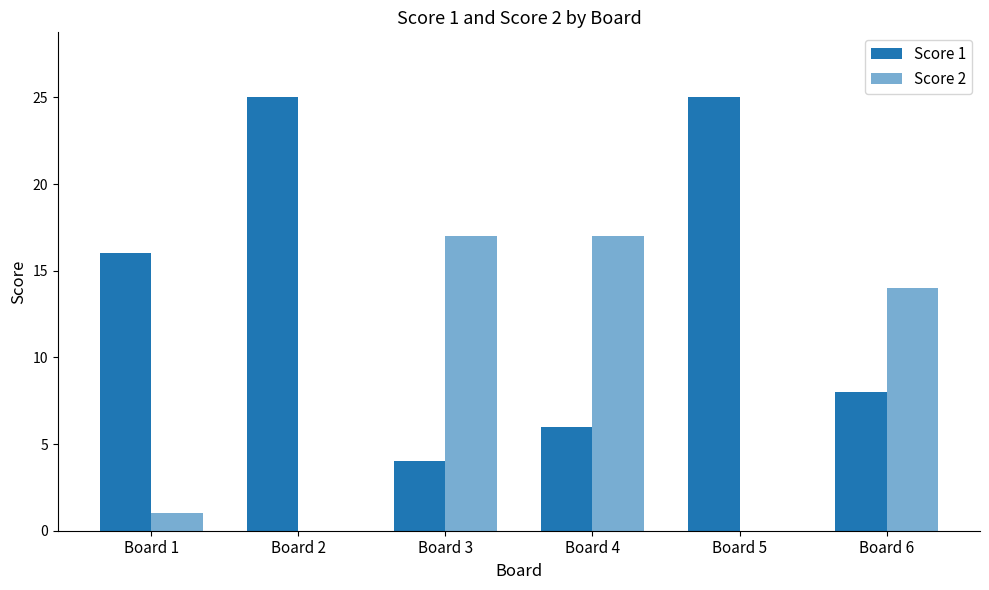

Reading right to left, extract all data points from this chart.

Score 1: Board 6=8	Board 5=25	Board 4=6	Board 3=4	Board 2=25	Board 1=16
Score 2: Board 6=14	Board 5=0	Board 4=17	Board 3=17	Board 2=0	Board 1=1